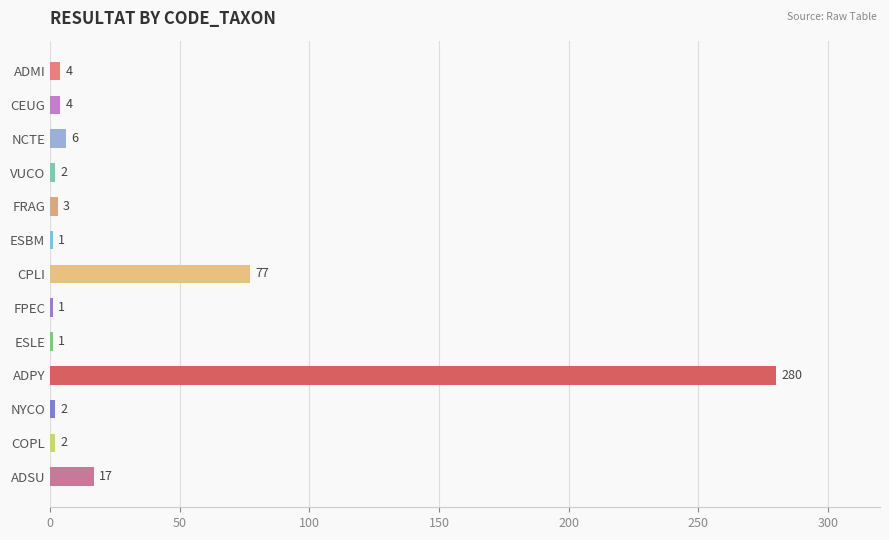

What is the average value?

31